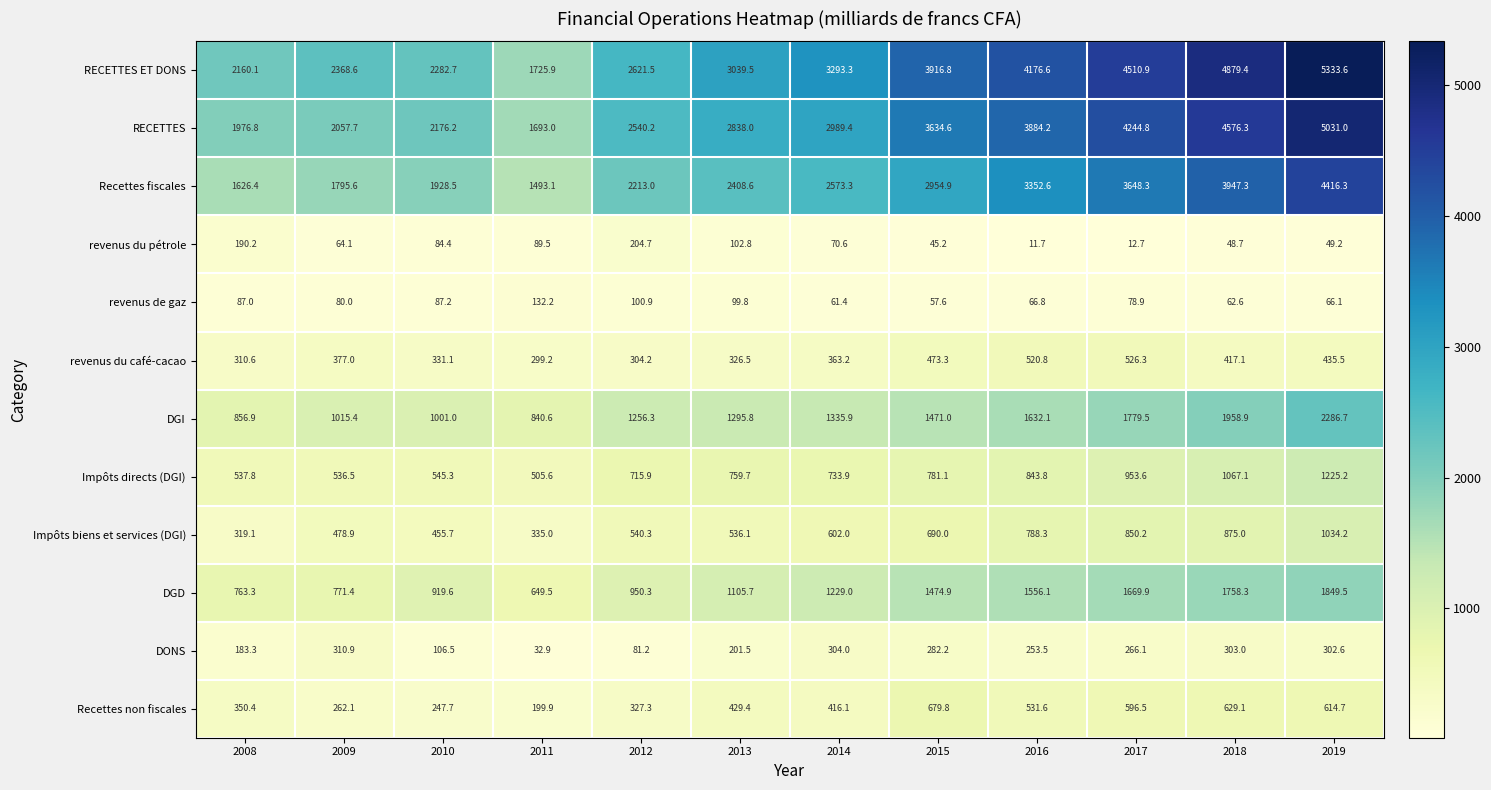

What is the maximum value shown in the chart?

5333.6